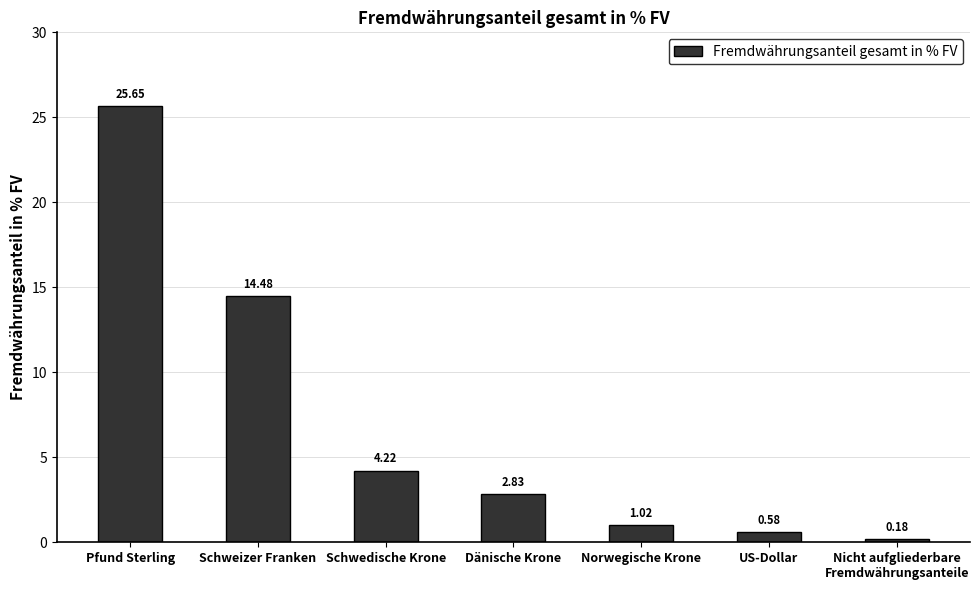

What is the difference between the maximum and minimum values?

25.5